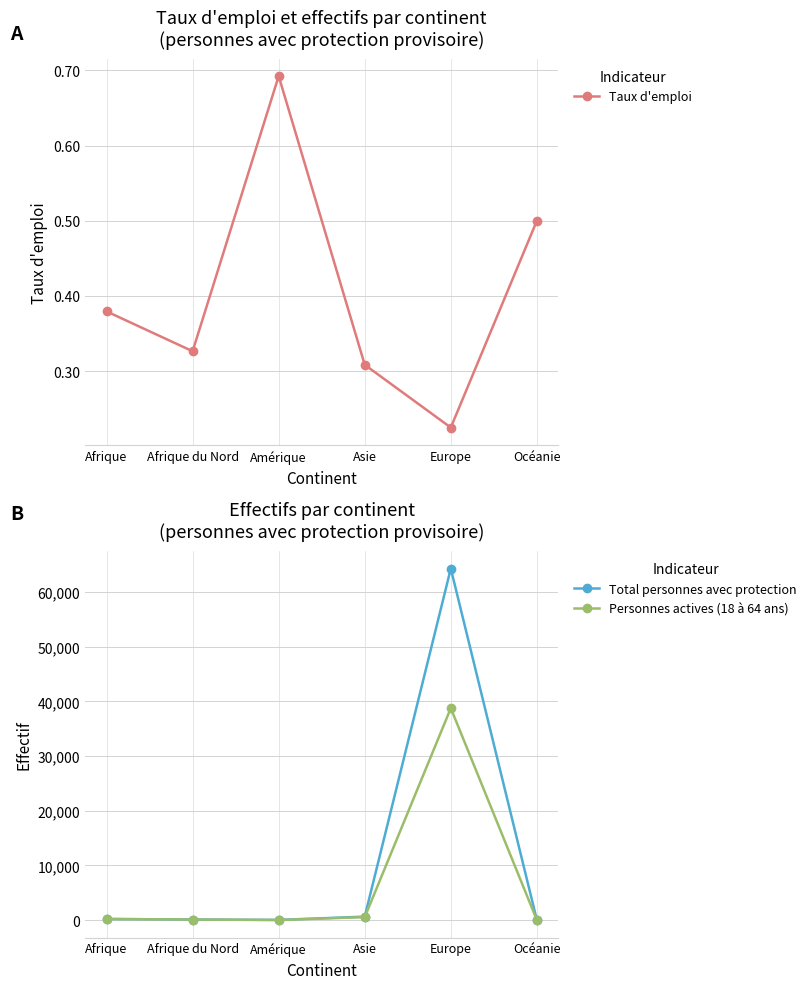

What is the difference between the Taux d'emploi values at Océanie and Afrique du Nord?

0.2